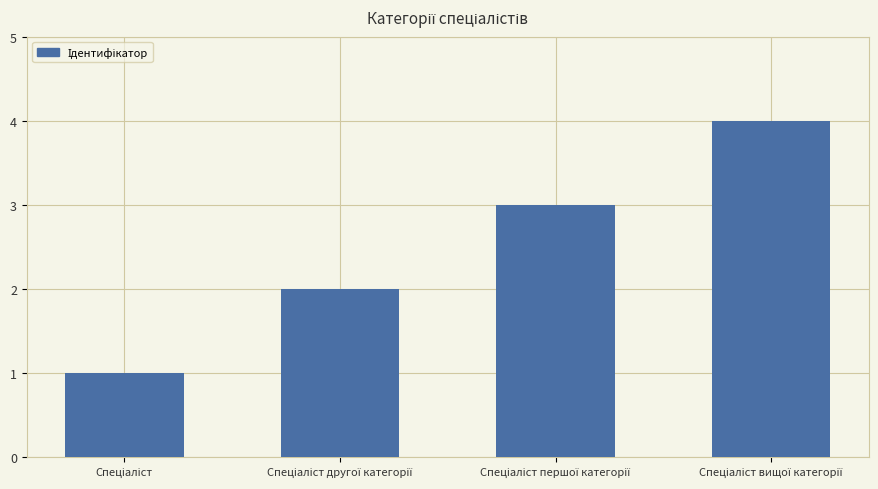

What is the difference between the maximum and minimum values?

3